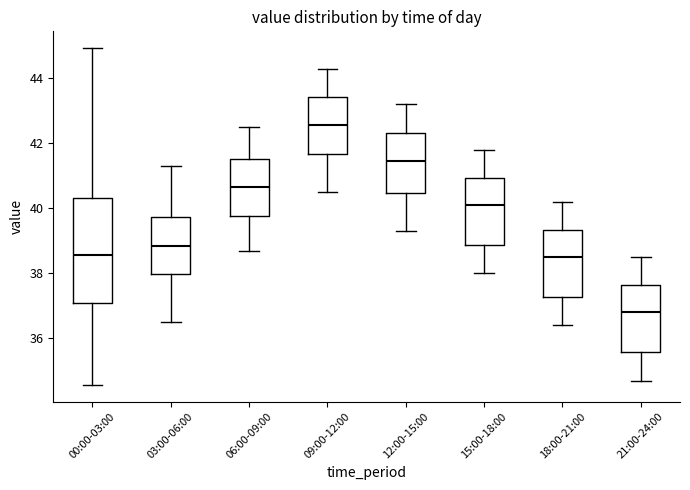

Reading left to right, read every box against the y-axis: the position of its median line, the range the box covers, and the ends of its whiskers. The values are not printed on the chart, so give them approximately, as read against the axis.

00:00-03:00: median 38.6, box 37.2 to 40.4, whiskers 34.6 to 45.0
03:00-06:00: median 38.8, box 38.0 to 39.8, whiskers 36.6 to 41.4
06:00-09:00: median 40.6, box 39.8 to 41.6, whiskers 38.8 to 42.6
09:00-12:00: median 42.6, box 41.6 to 43.4, whiskers 40.6 to 44.4
12:00-15:00: median 41.4, box 40.4 to 42.4, whiskers 39.4 to 43.2
15:00-18:00: median 40.2, box 38.8 to 41.0, whiskers 38.0 to 41.8
18:00-21:00: median 38.6, box 37.2 to 39.4, whiskers 36.4 to 40.2
21:00-24:00: median 36.8, box 35.6 to 37.6, whiskers 34.8 to 38.6